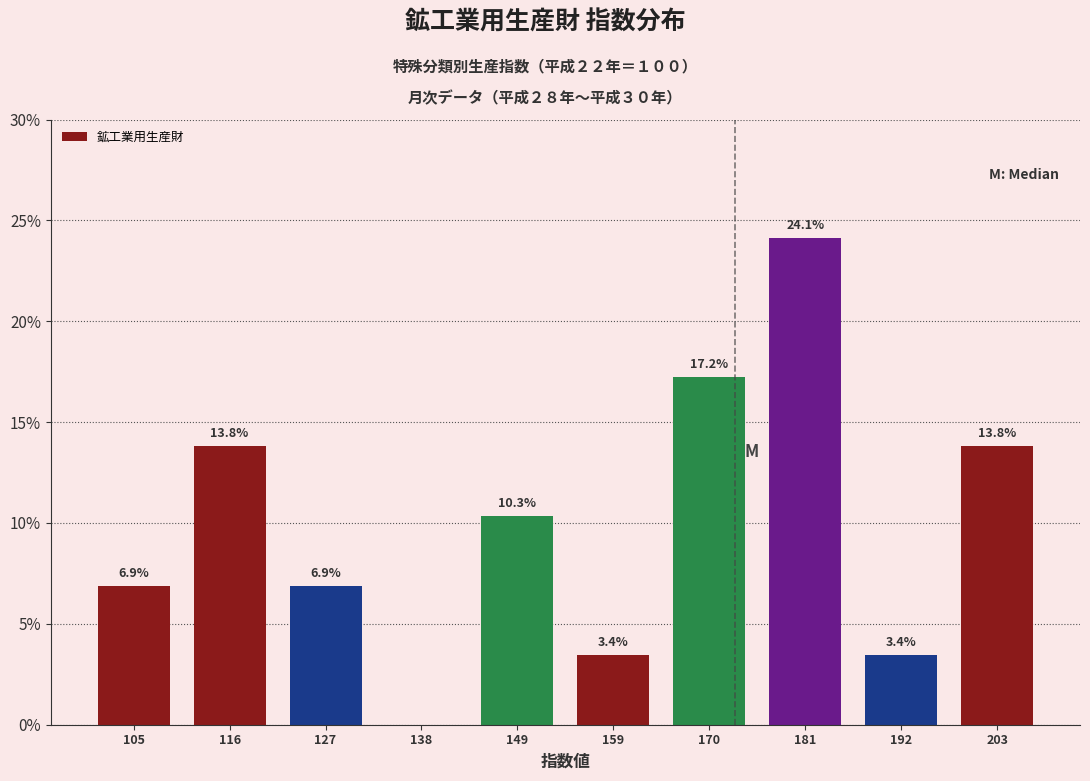

Over which range of the x-axis is the bar tallest?

175.6 to 186.4